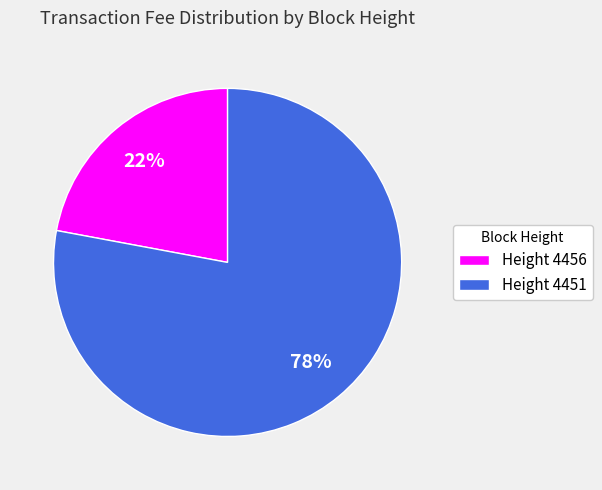

Is there any slice that represents more than half of the pie?

Yes